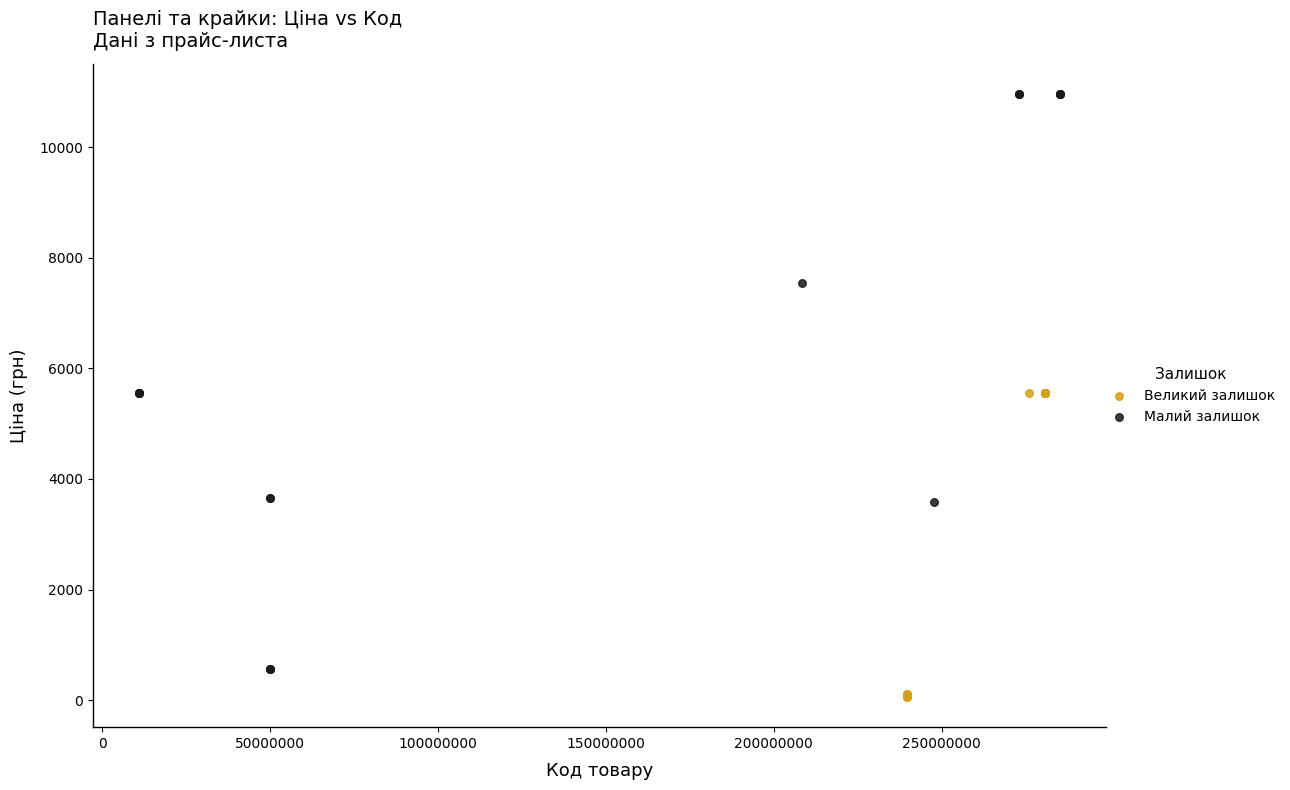

Which series contains the lowest Y value?

Великий залишок